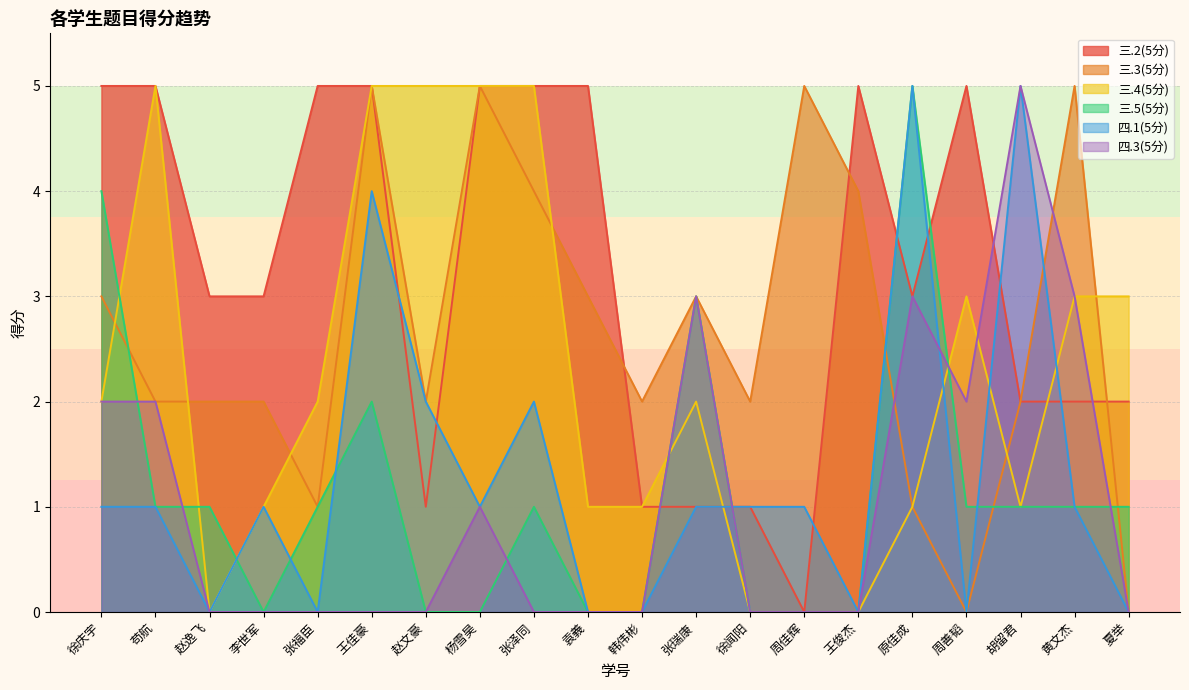

Count the 三.2(5分) values in the range 2 to 5.

15